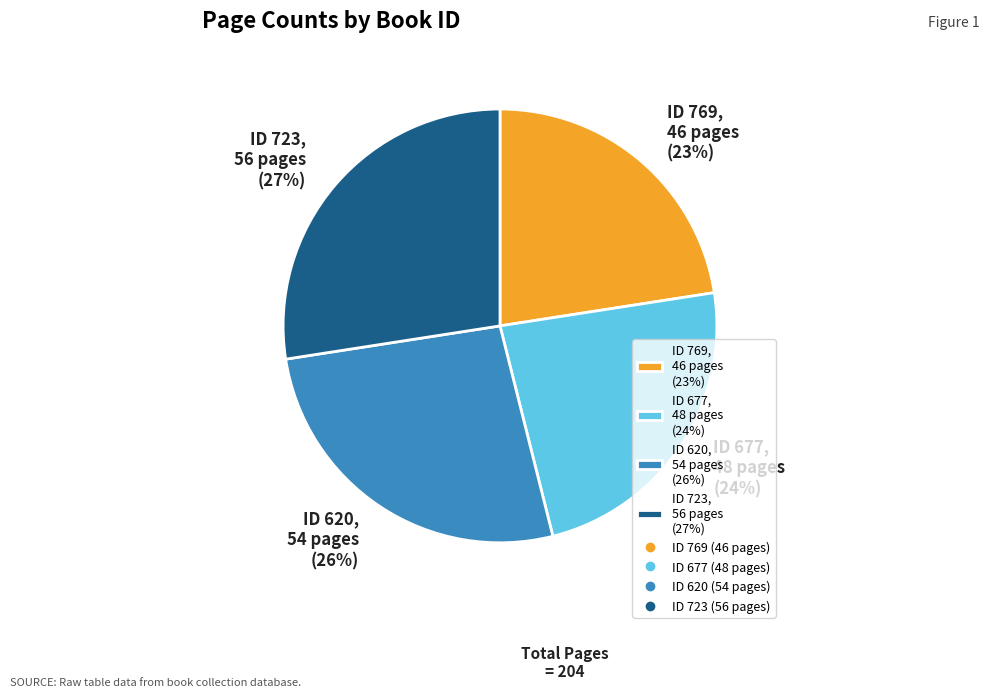

Which category has the biggest portion of the pie?

ID 723, 56 pages (27%)